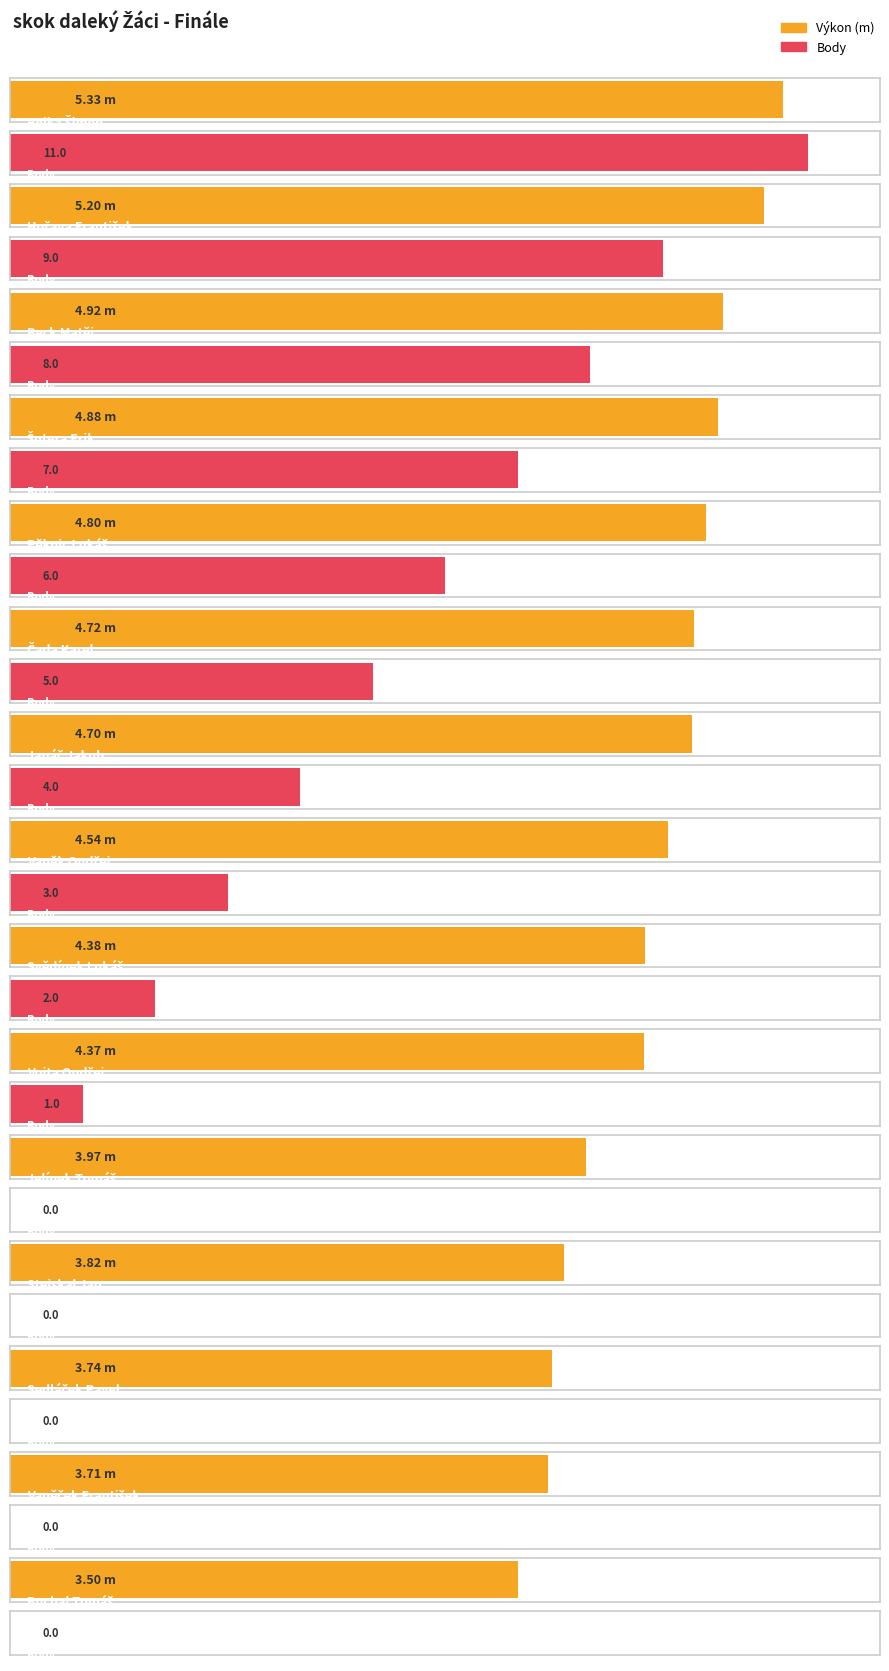

Reading left to right, list all the values displayed in this chart.

Výkon: Rejka Šimon=5.3	Hořava František=5.2	Beck Matěj=4.9	Šutera Erik=4.9	Pěknic Lukáš=4.8	Čada Karel=4.7	Janáč Jakub=4.7	Vaněk Ondřej=4.5	Svědínek Lukáš=4.4	Vojta Ondřej=4.4	Jelínek Tomáš=4.0	Stejskal Jan=3.8	Sedláček Pavel=3.7	Vaněček František=3.7	Buchal Tomáš=3.5
Body: Rejka Šimon=11.0	Hořava František=9.0	Beck Matěj=8.0	Šutera Erik=7.0	Pěknic Lukáš=6.0	Čada Karel=5.0	Janáč Jakub=4.0	Vaněk Ondřej=3.0	Svědínek Lukáš=2.0	Vojta Ondřej=1.0	Jelínek Tomáš=0.0	Stejskal Jan=0.0	Sedláček Pavel=0.0	Vaněček František=0.0	Buchal Tomáš=0.0